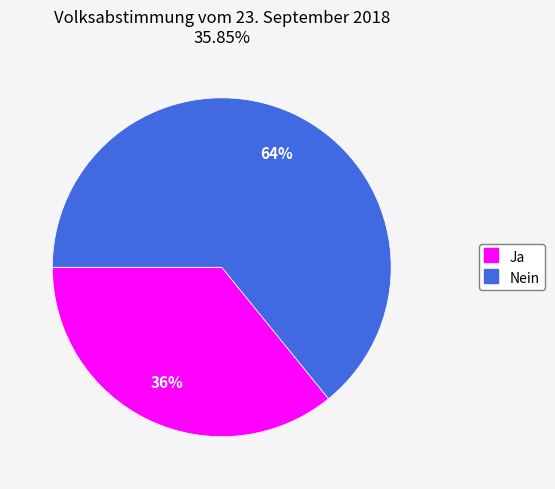

To the nearest percent, what portion does Ja represent?

36%